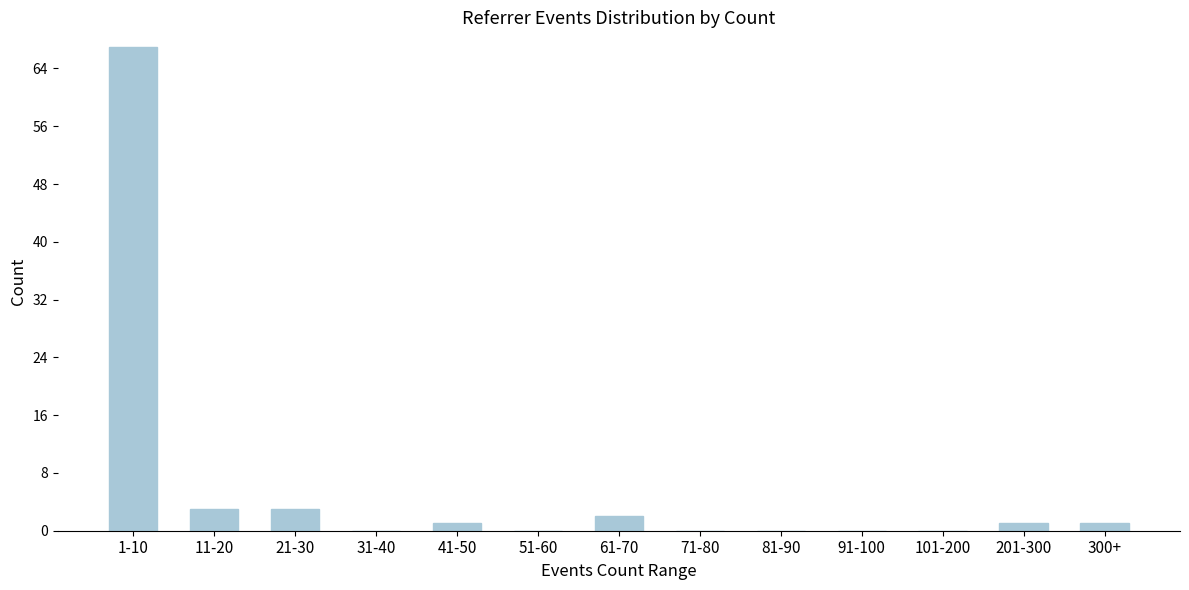

Reading left to right, extract all data points from this chart.

1-10=67	11-20=3	21-30=3	31-40=0	41-50=1	51-60=0	61-70=2	71-80=0	81-90=0	91-100=0	101-200=0	201-300=1	300+=1